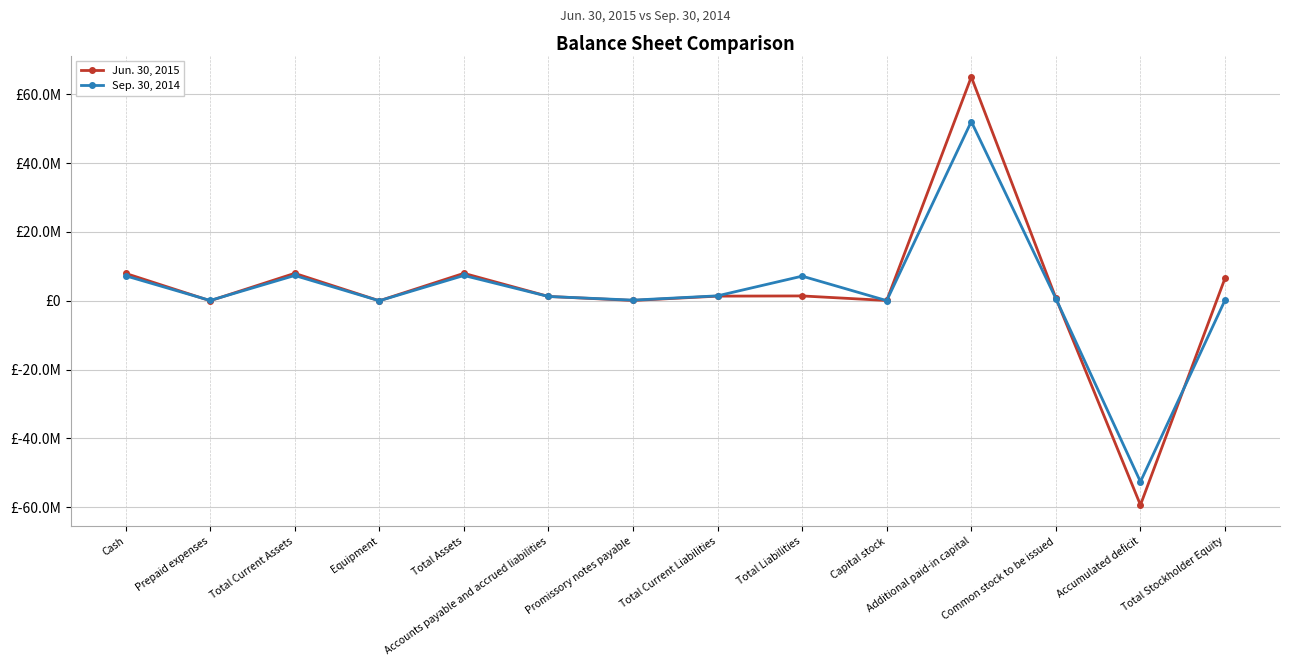

The value of Sep. 30, 2014 at Accumulated deficit is -52573325. True or false?

True